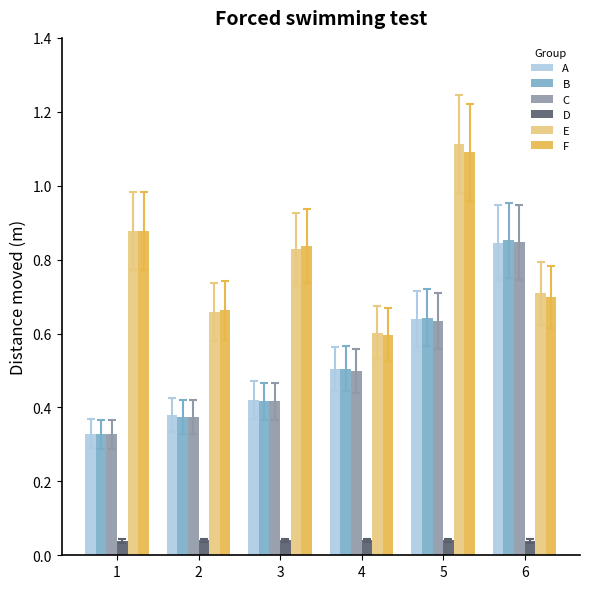

Count the D values in the range 0 to 1.

6